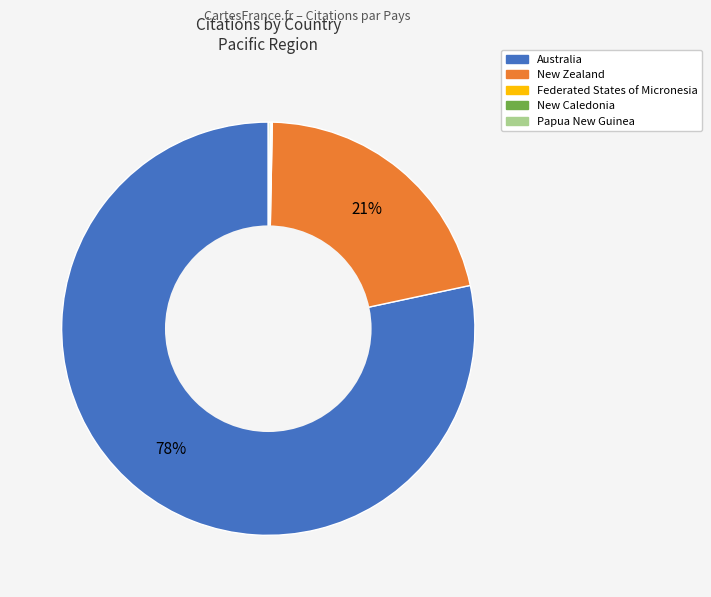

Is it true that Australia is 78% of the pie?

True